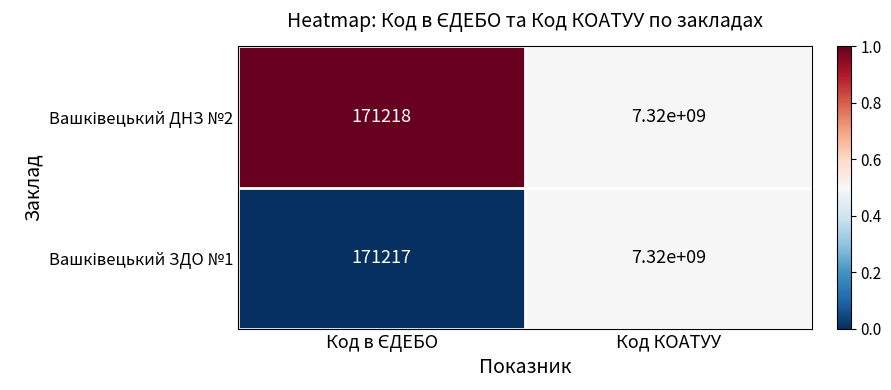

At which category is the sum across all series the highest?

Код КОАТУУ